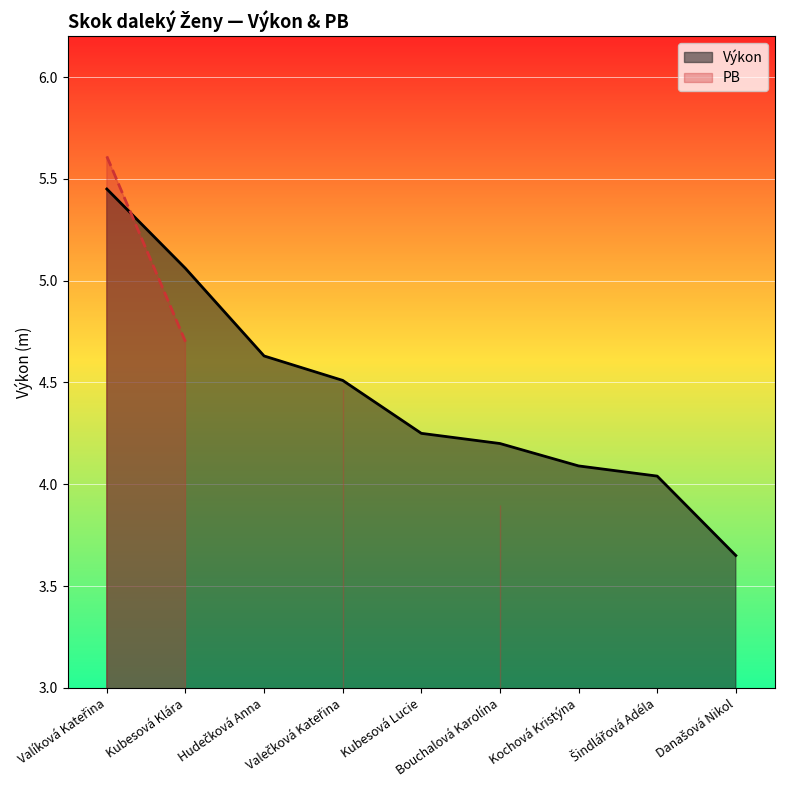

Does the chart display data point markers on the line(s)?

No